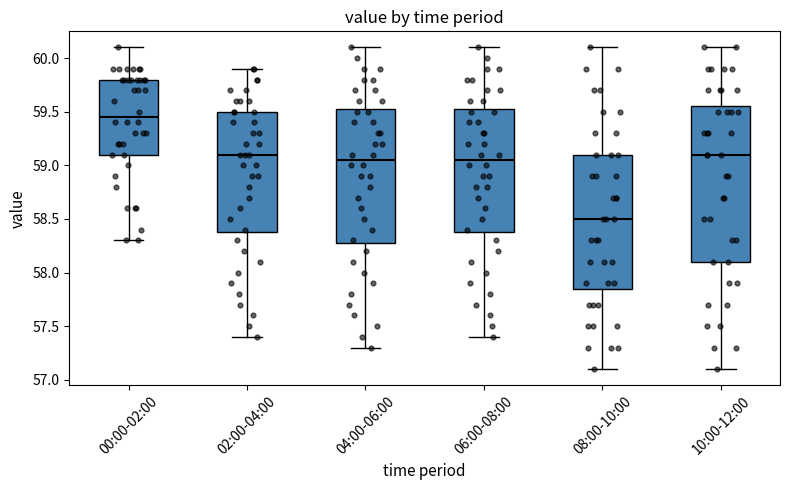

Which box has the highest median line?

00:00-02:00